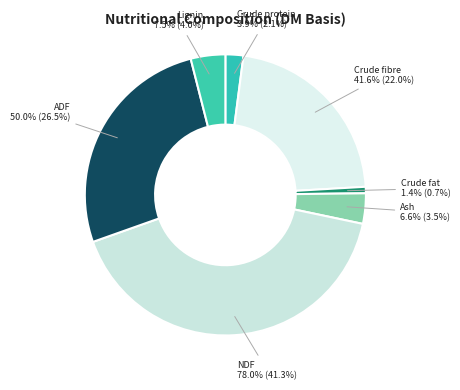

Is there a majority slice in this chart?

No